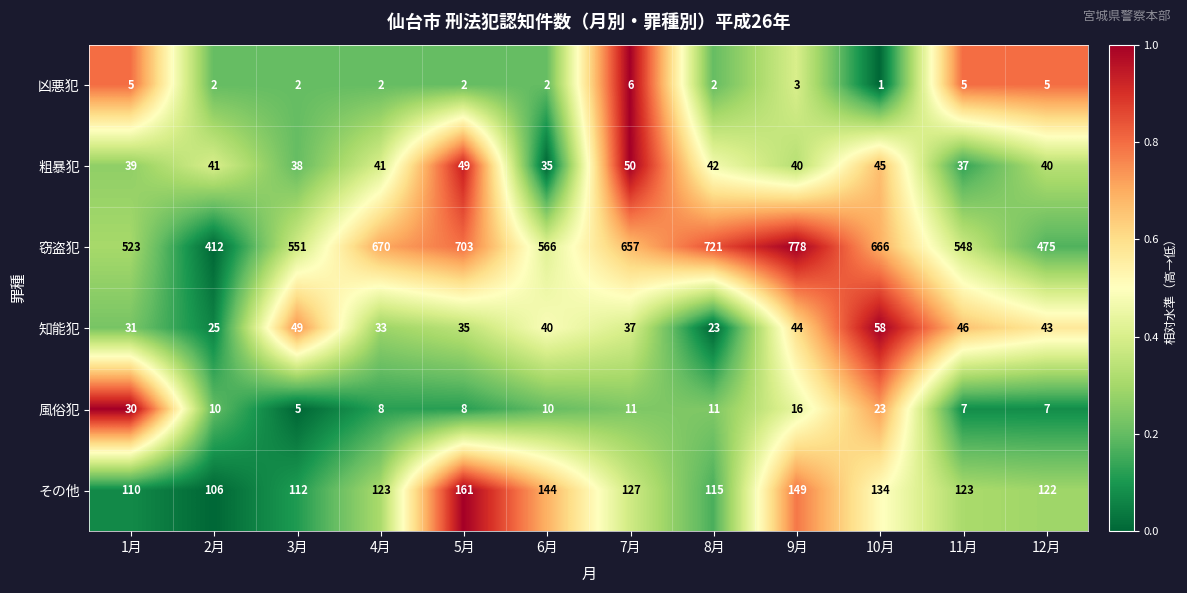

What is the total value across all series at 2月?

596